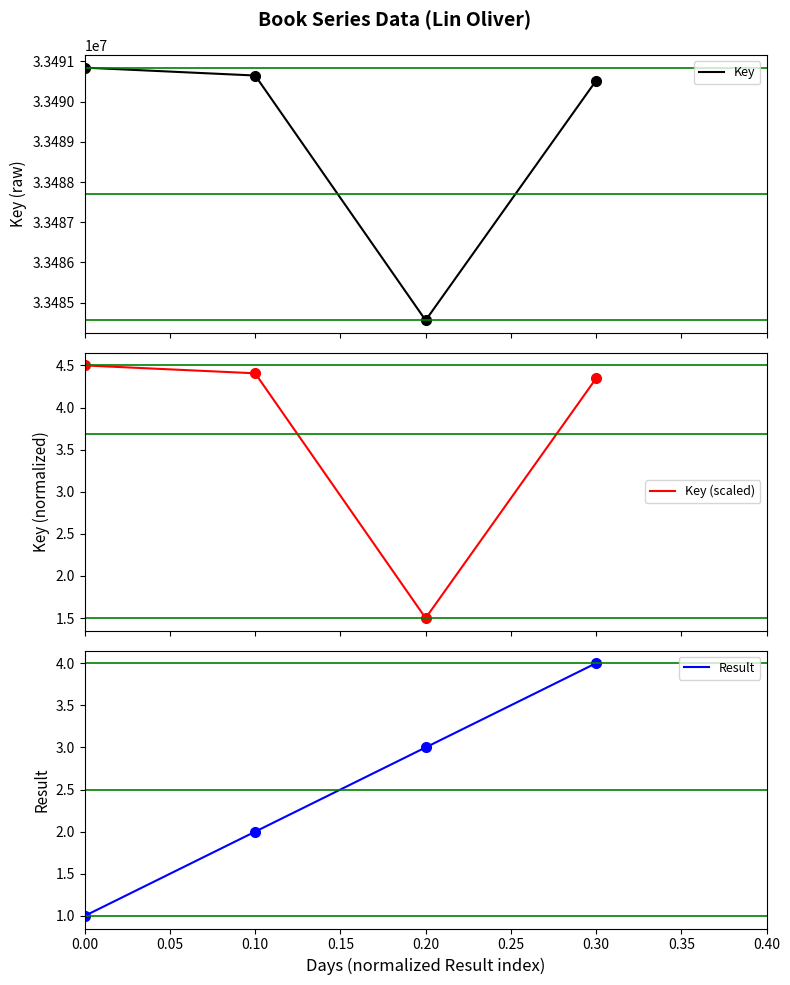

True or false: Key has more than 2 interior local peaks.

False